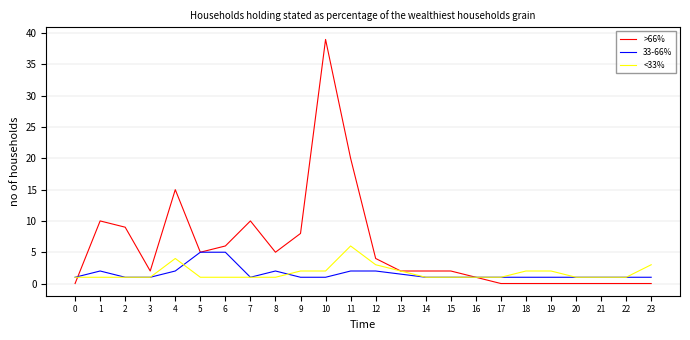

What is the greatest value displayed?

39.0